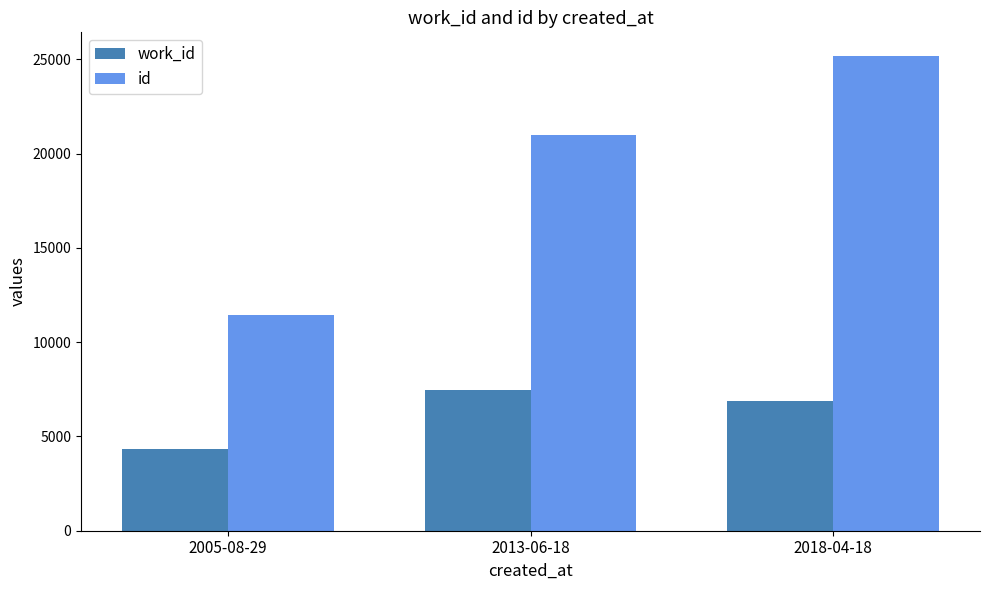

How many groups of bars are there?

3